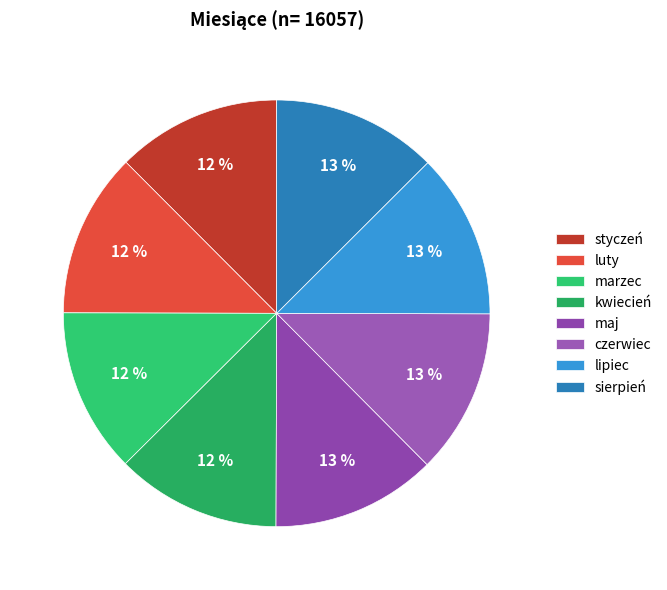

The sierpień slice represents 4% of the pie. True or false?

False